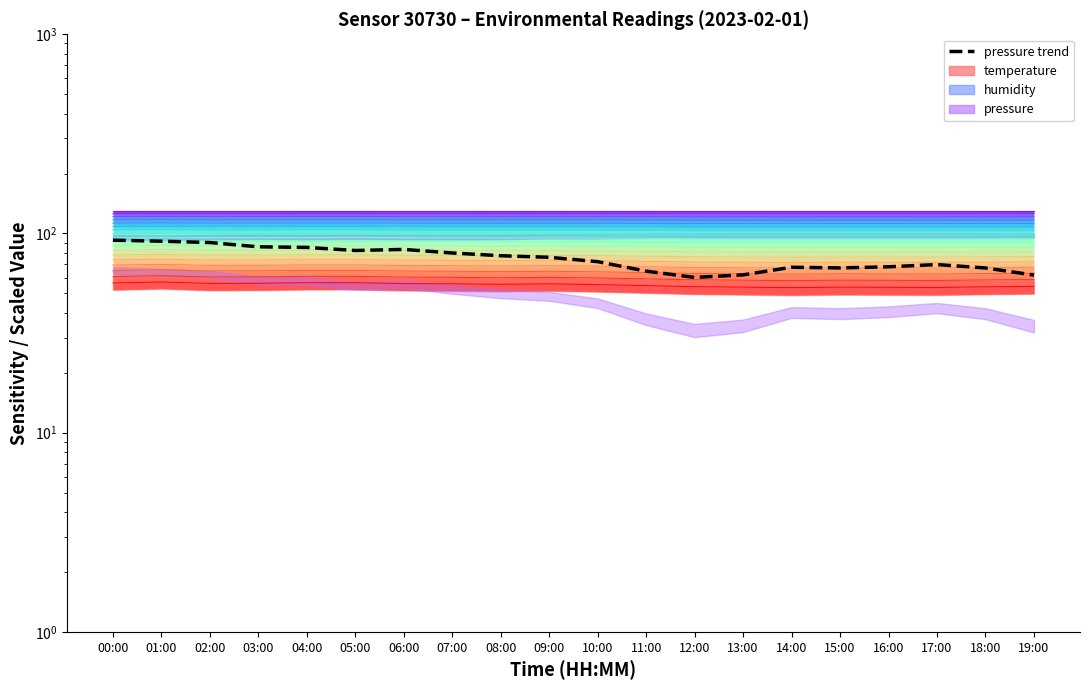

The value of pressure at 04:00 is 85.2. True or false?

True